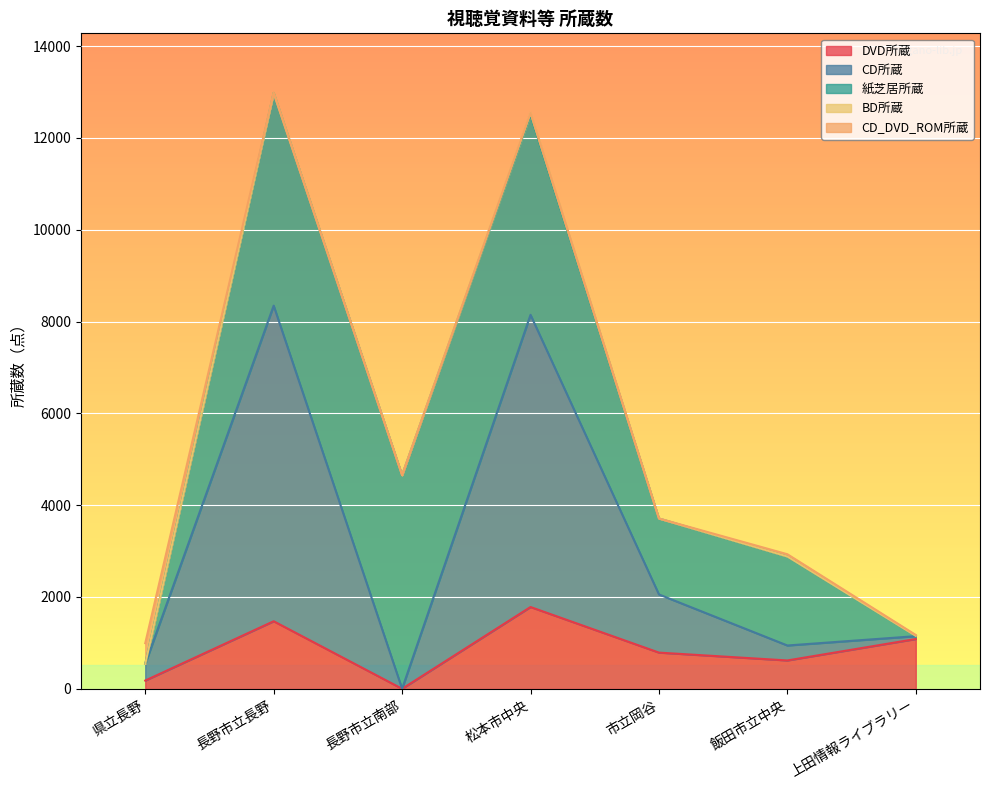

Reading left to right, extract all data points from this chart.

DVD所蔵: 県立長野=179	長野市立長野=1471	長野市立南部=0	松本市中央=1781	市立岡谷=788	飯田市立中央=617	上田情報ライブラリー=1084
CD所蔵: 県立長野=362	長野市立長野=6875	長野市立南部=0	松本市中央=6365	市立岡谷=1267	飯田市立中央=326	上田情報ライブラリー=62
紙芝居所蔵: 県立長野=0	長野市立長野=4634	長野市立南部=4652	松本市中央=4355	市立岡谷=1654	飯田市立中央=1939	上田情報ライブラリー=7
BD所蔵: 県立長野=0	長野市立長野=0	長野市立南部=0	松本市中央=45	市立岡谷=0	飯田市立中央=0	上田情報ライブラリー=0
CD_DVD_ROM所蔵: 県立長野=453	長野市立長野=0	長野市立南部=0	松本市中央=0	市立岡谷=0	飯田市立中央=49	上田情報ライブラリー=19